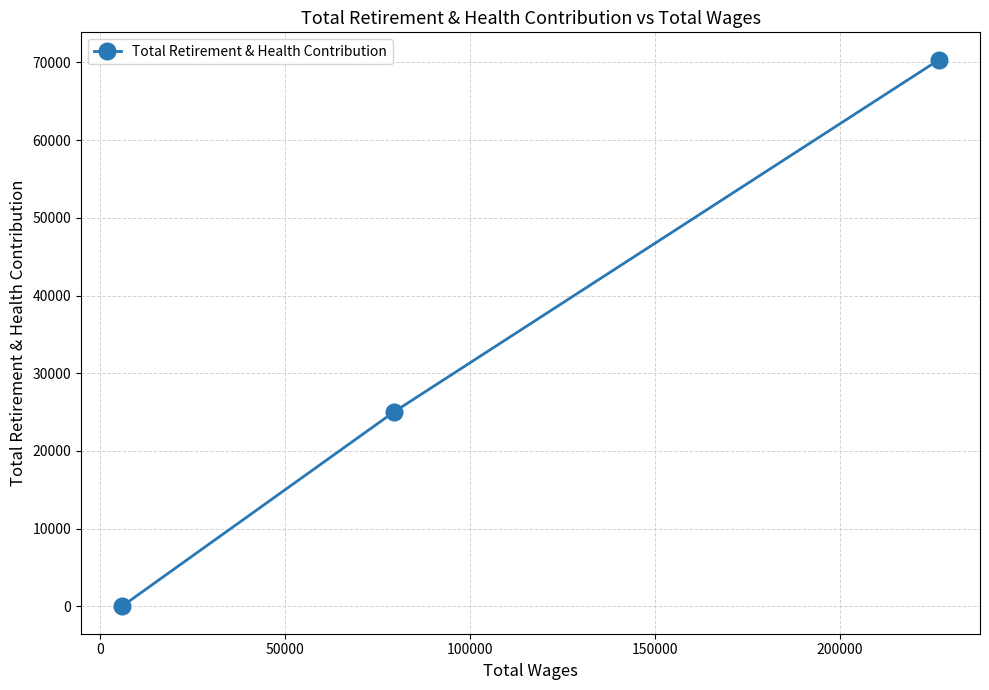

What is the average value?

31794